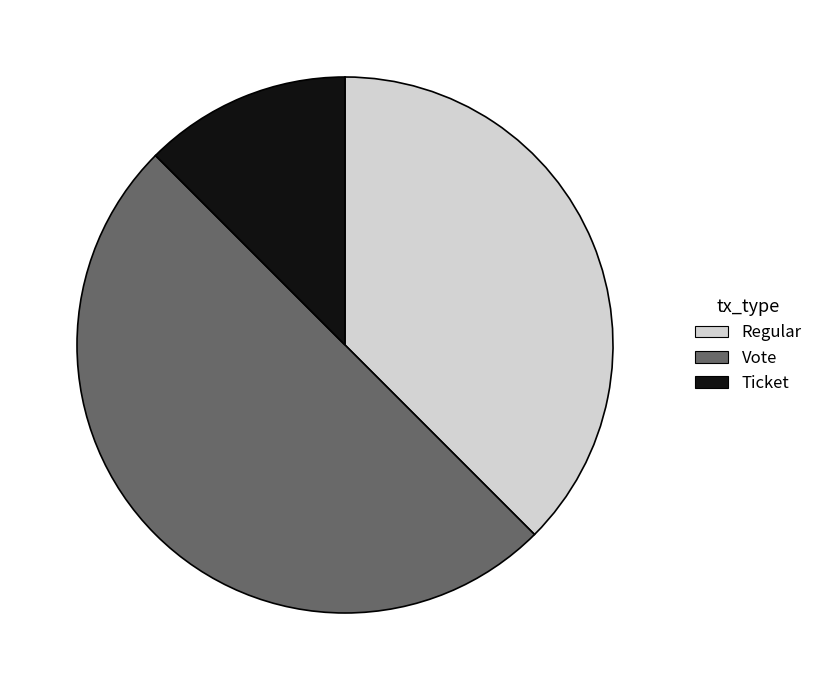

Is it true that Regular is 10% of the pie?

False